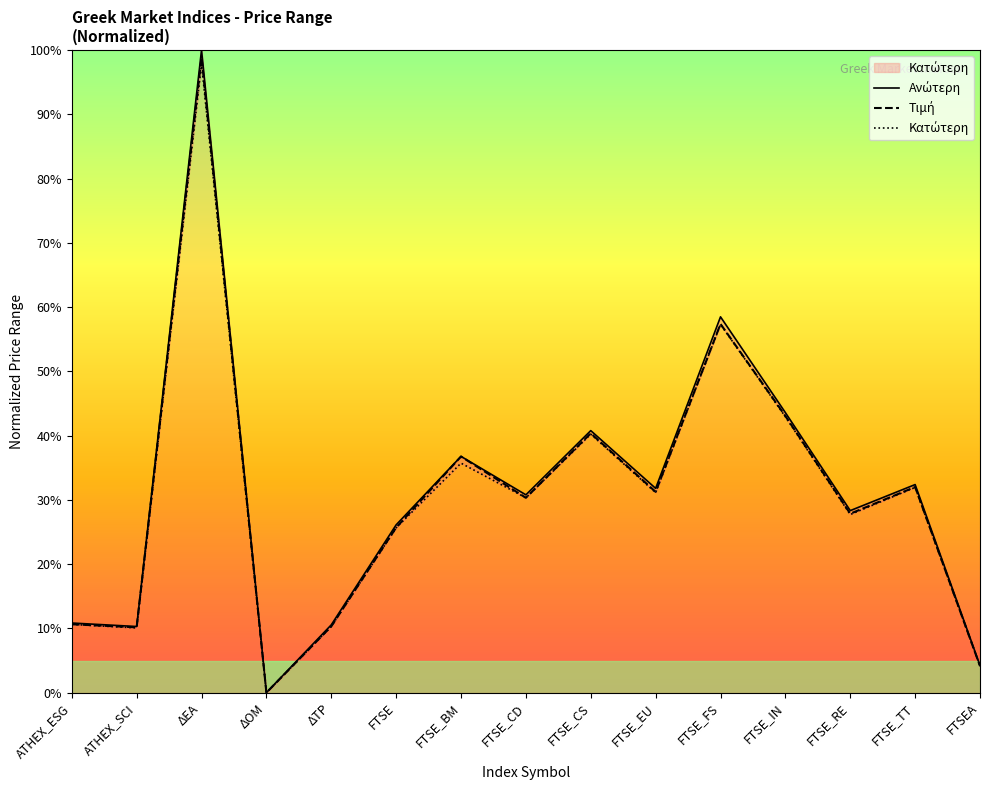

At FTSE_IN, list the series in order from largest to smallest.

Ανώτερη, Τιμή, Κατώτερη